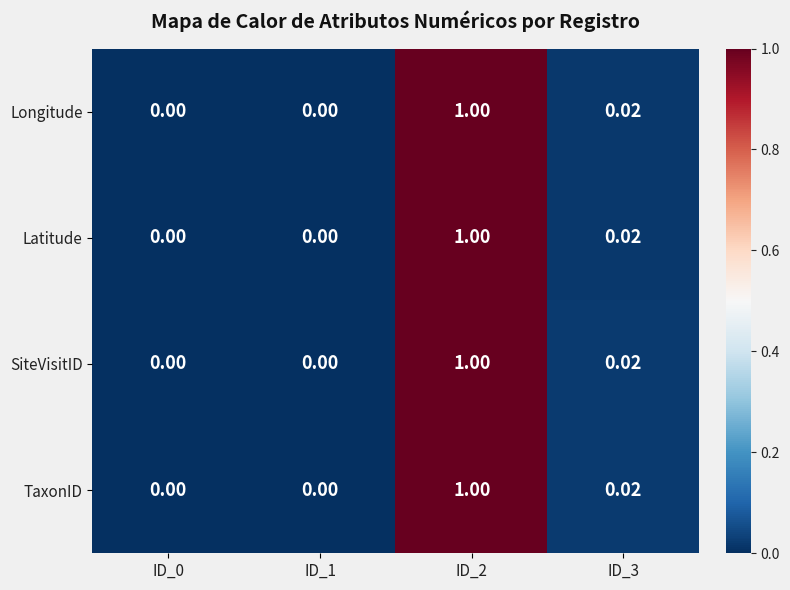

Reading left to right, transcribe all the data shown in this chart.

Longitude: ID_0=0.0	ID_1=0.0	ID_2=1.0	ID_3=0.0
Latitude: ID_0=0.0	ID_1=0.0	ID_2=1.0	ID_3=0.0
SiteVisitID: ID_0=0.0	ID_1=0.0	ID_2=1.0	ID_3=0.0
TaxonID: ID_0=0.0	ID_1=0.0	ID_2=1.0	ID_3=0.0